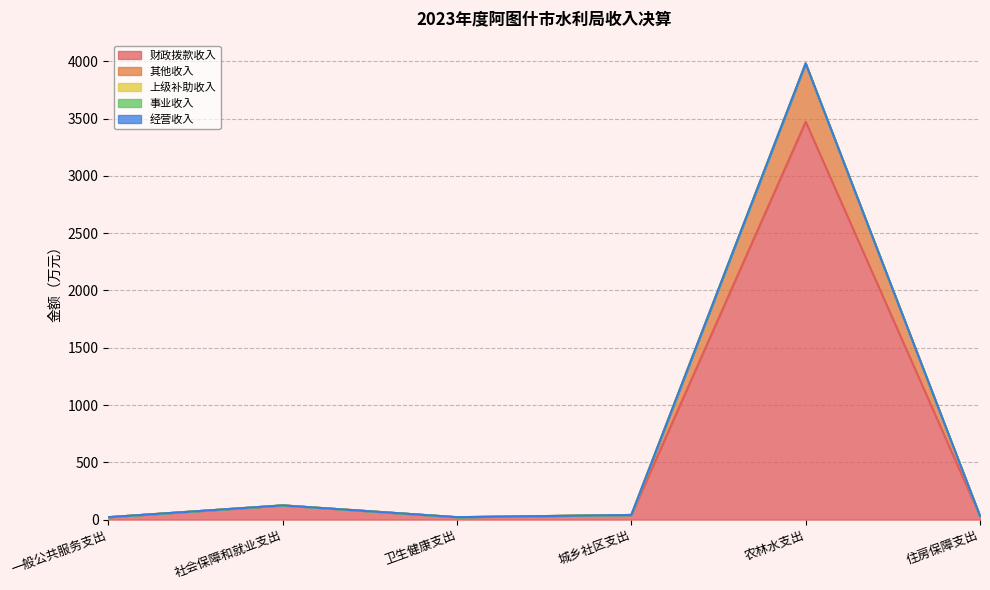

What is the difference between the highest and lowest values at 社会保障和就业支出?

123.8